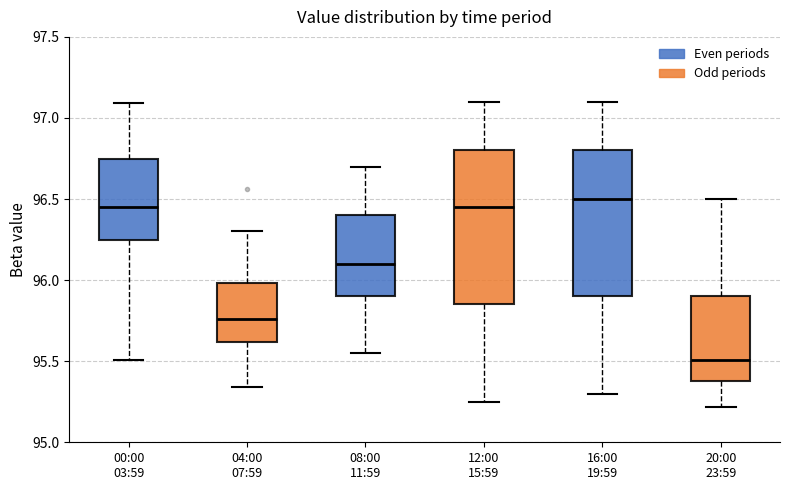

Where does the upper whisker of the box for 08:00 11:59 end on the y-axis? The values are not printed on the chart, so give them approximately, as read against the axis.

96.70